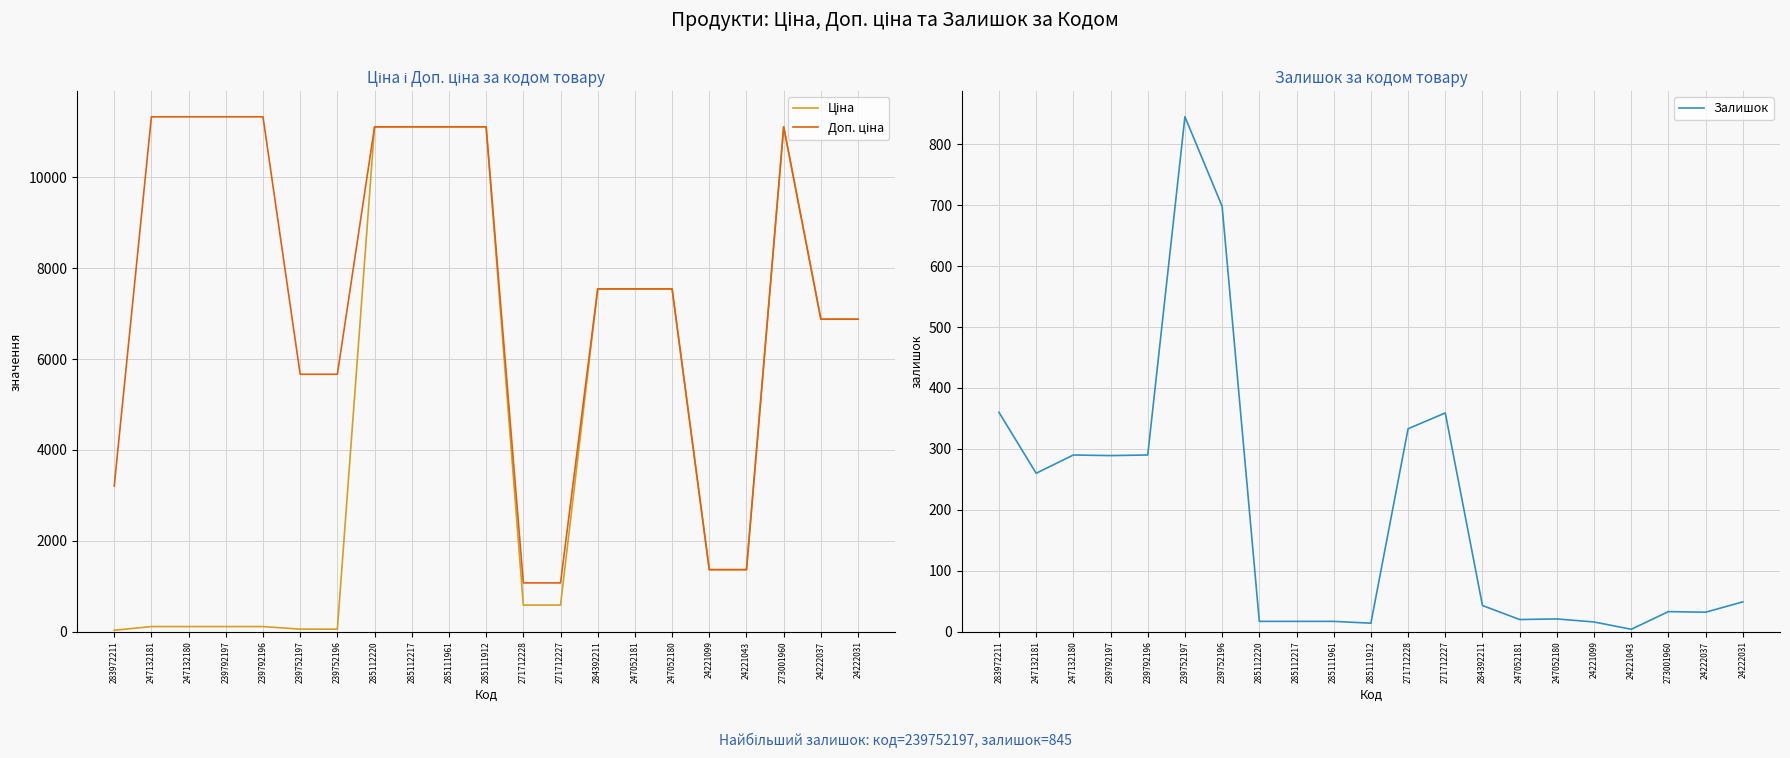

True or false: Залишок and Доп. ціна intersect in this chart.

False